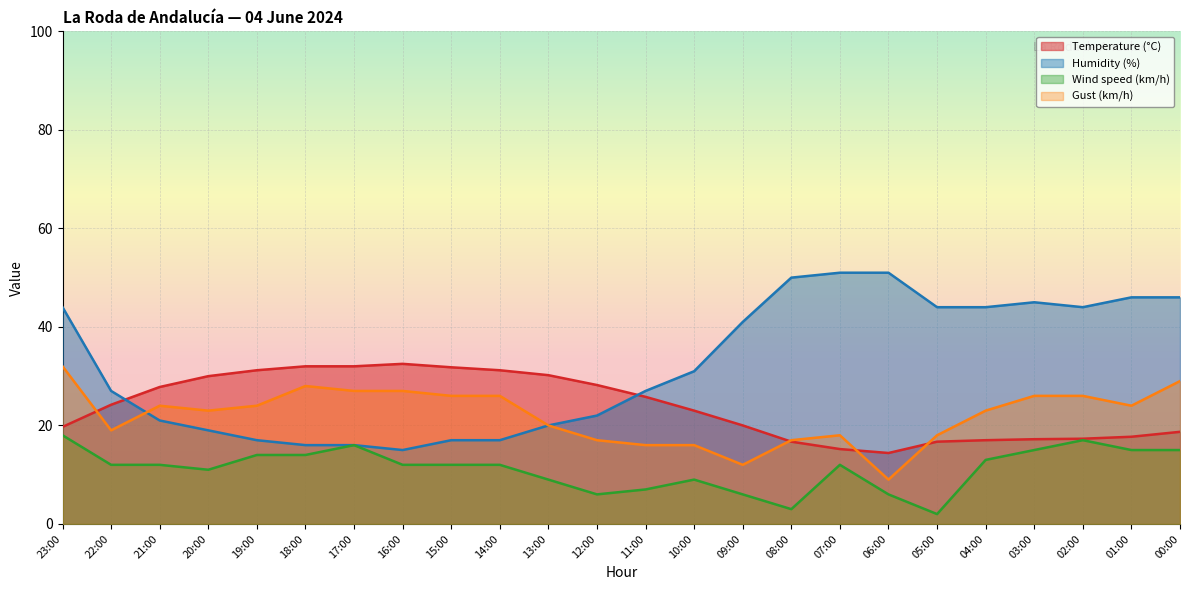

Where is the first local minimum for Temperature (°C)?

06:00